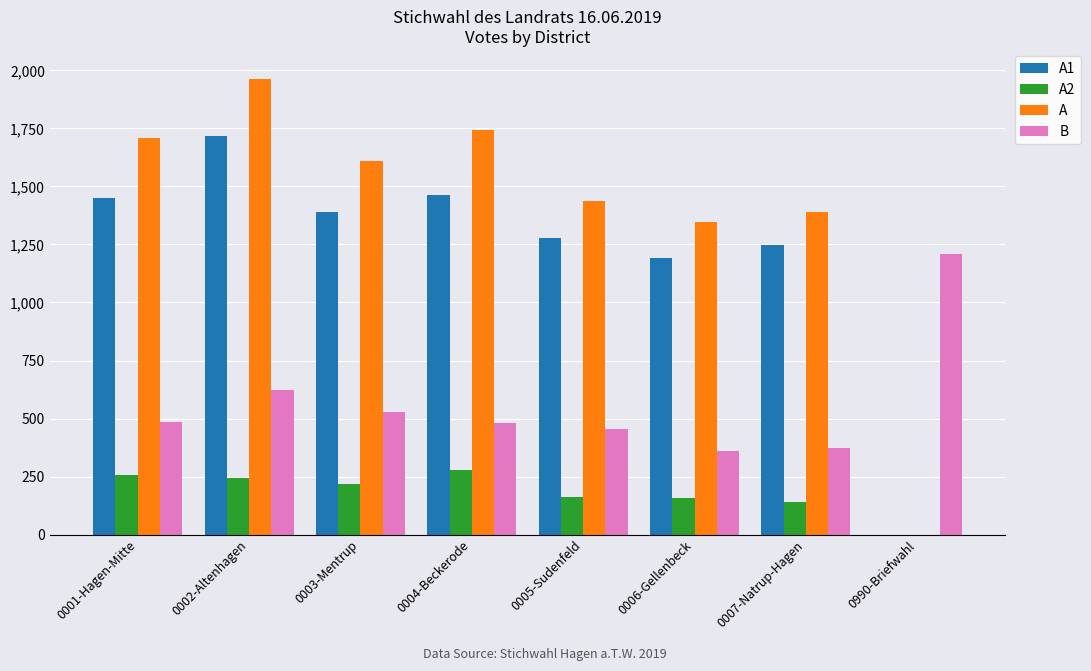

What is the sum of all A values?

11200